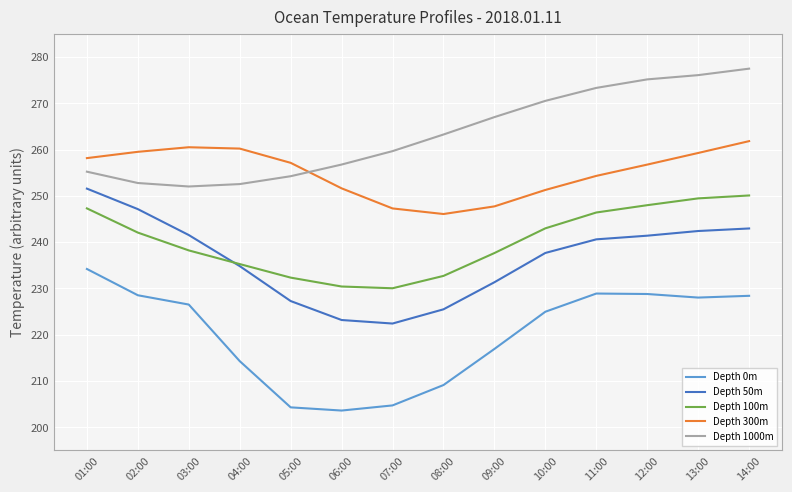

True or false: Depth 50m and Depth 1000m intersect in this chart.

False